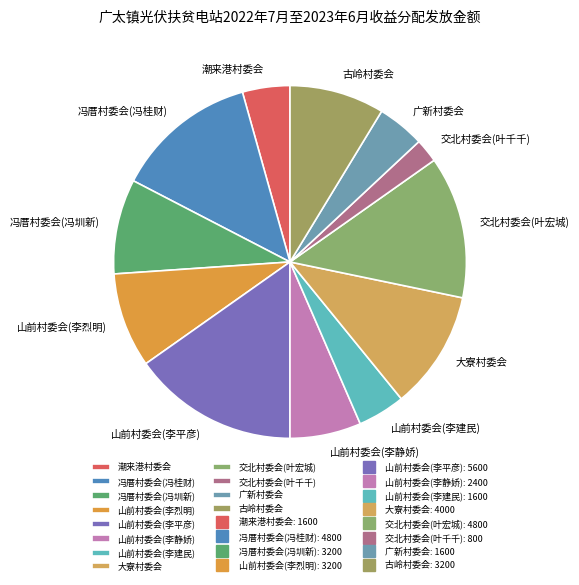

What is the largest slice in the pie chart?

山前村委会(李平彦)